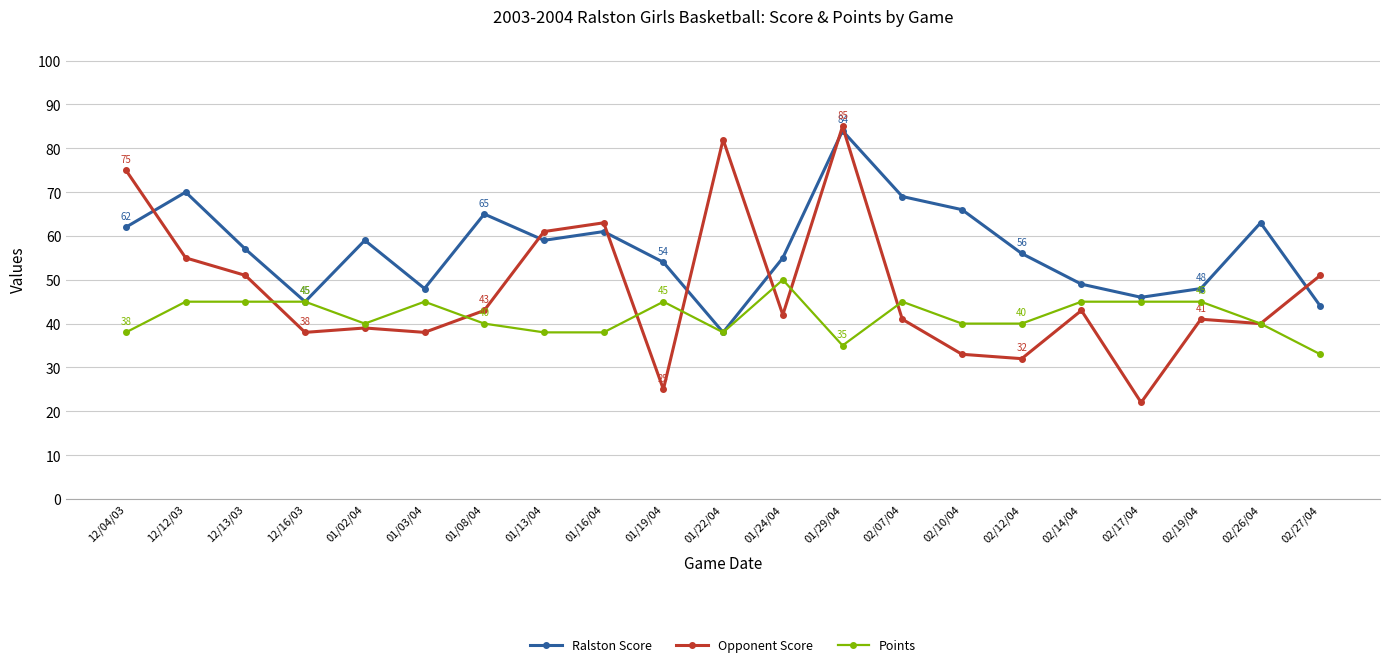

True or false: Opponent Score and Ralston Score cross at least once.

True